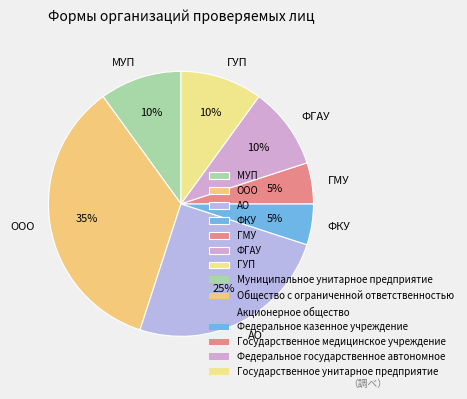

Do ГУП and МУП together represent more than half of the pie?

No